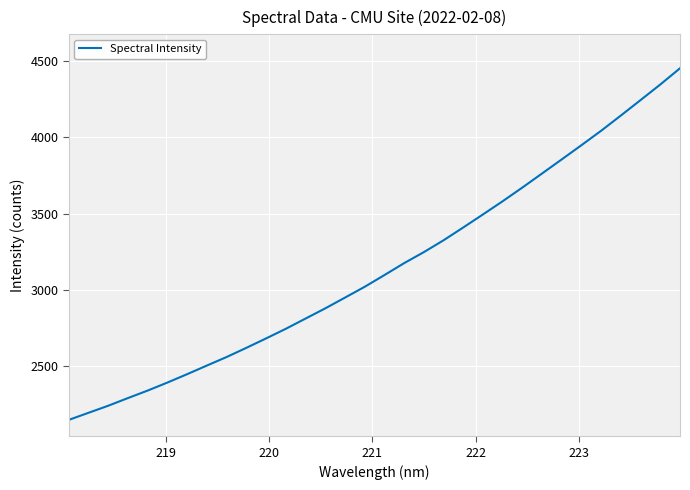

What is the maximum value shown in the chart?

4453.0